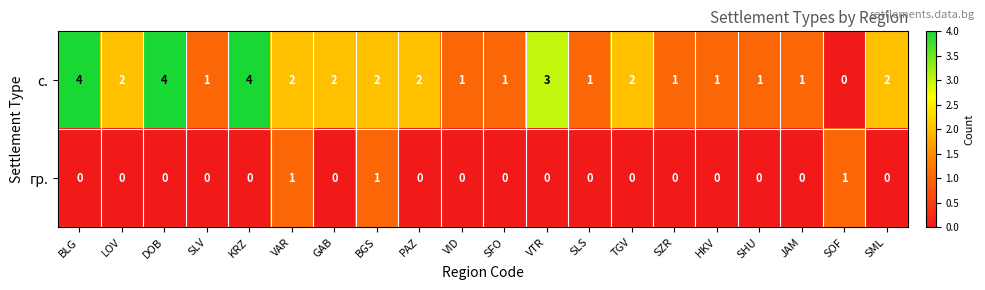

True or false: с. has a value of 1 at VAR.

False